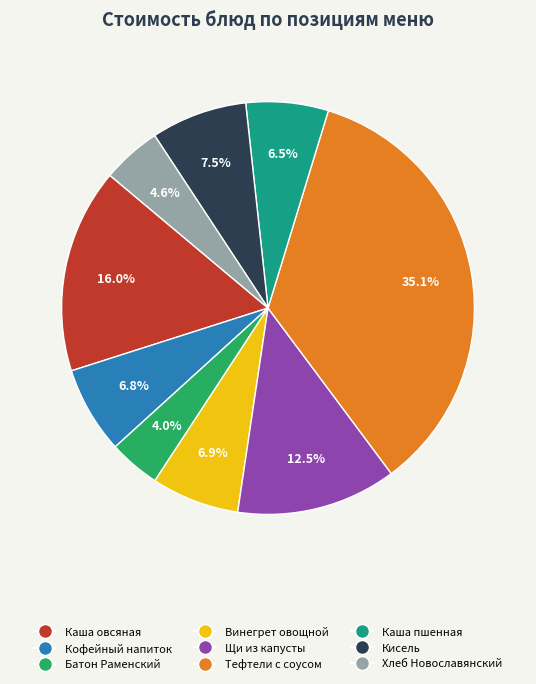

How many slices are in this pie chart?

9